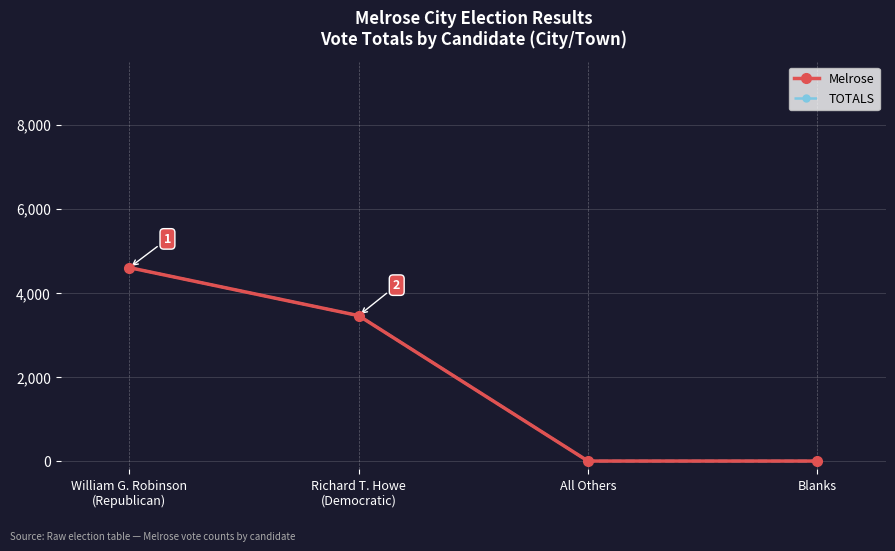

Which series has the largest range (max minus min)?

Melrose